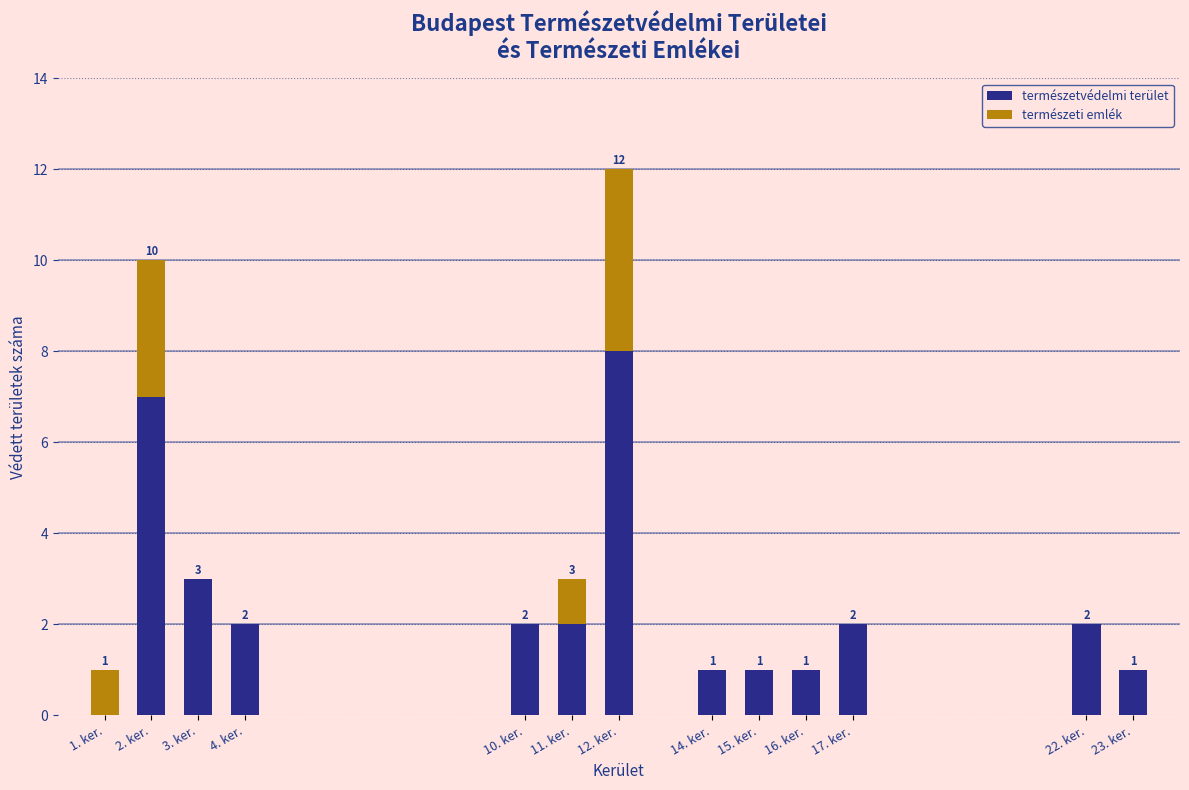

Reading right to left, list the values for the természetvédelmi terület series.

23. ker.=1	22. ker.=2	17. ker.=2	16. ker.=1	15. ker.=1	14. ker.=1	12. ker.=8	11. ker.=2	10. ker.=2	4. ker.=2	3. ker.=3	2. ker.=7	1. ker.=0